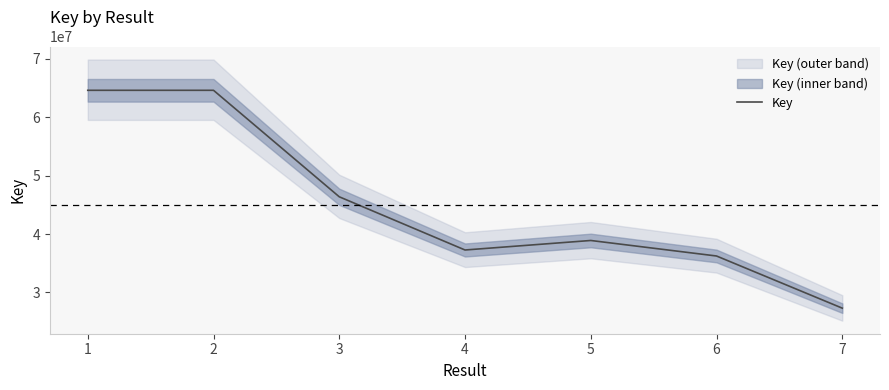

List the labels in order of value, largest first.

1, 2, 3, 5, 4, 6, 7